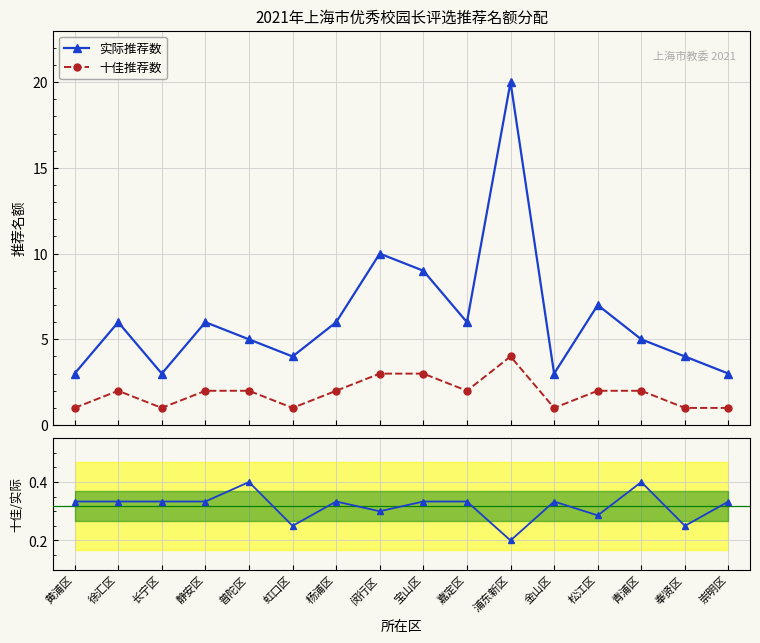

What is the difference between the maximum and minimum values in the 实际推荐数 series?

17